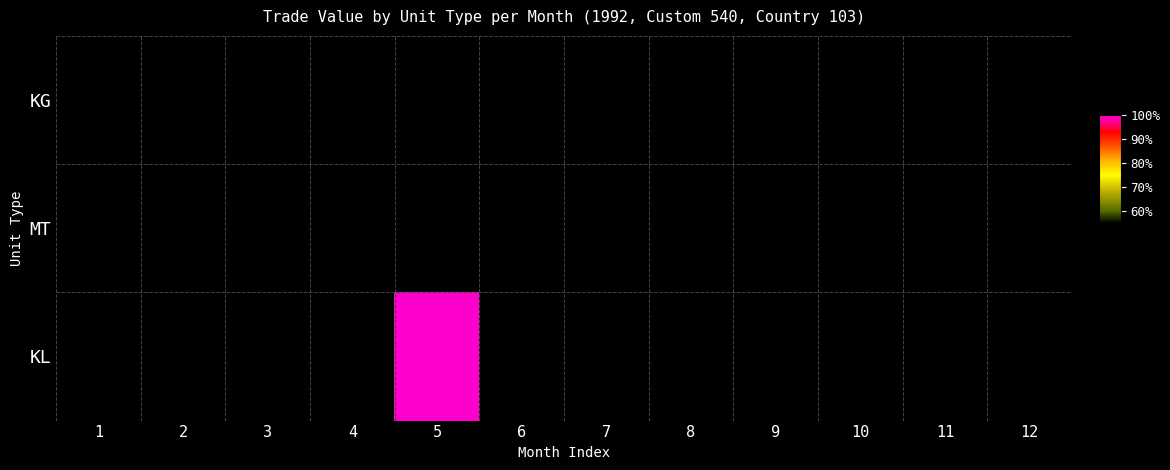

Which category has the lowest value across all series?

2